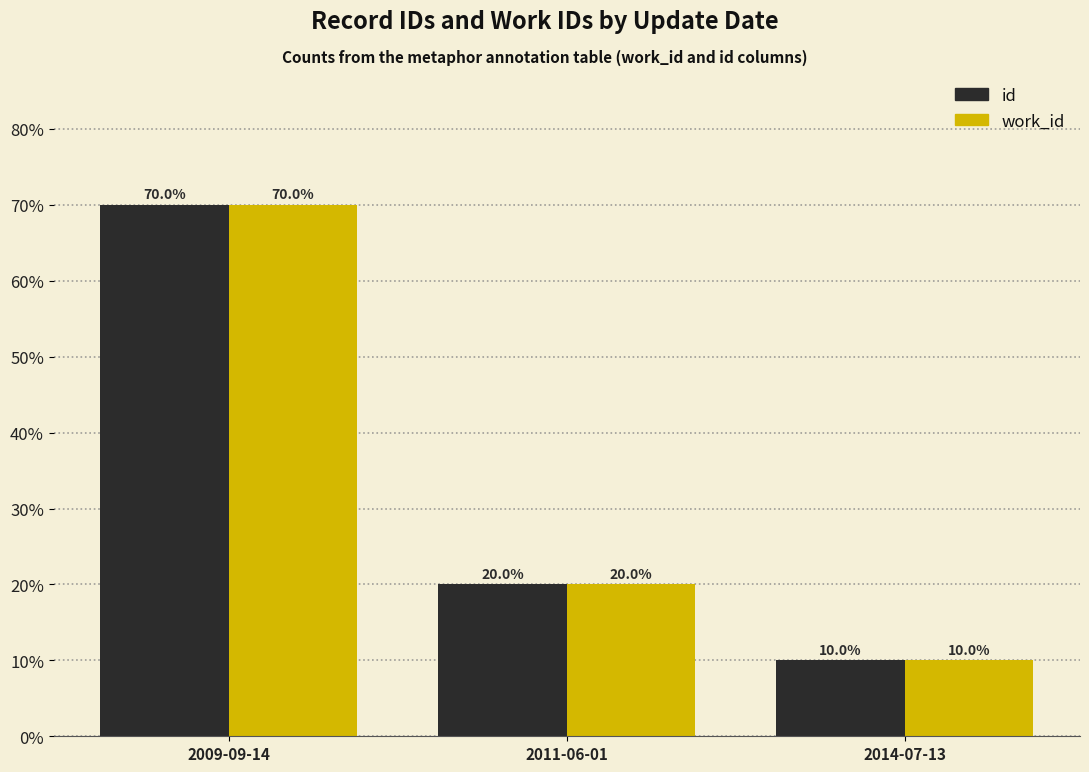

What is the difference between the id values at 2009-09-14 and 2014-07-13?

60